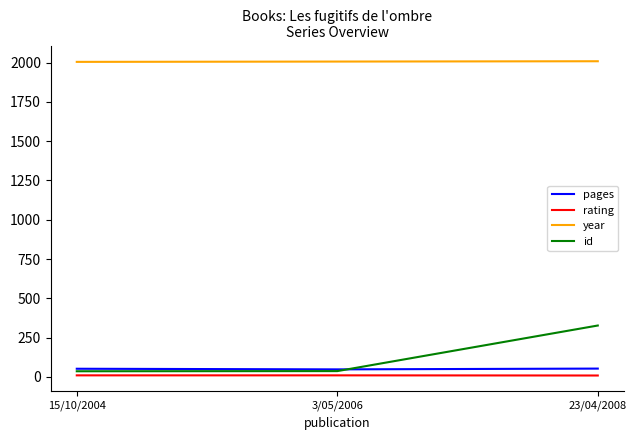

Count the number of data series in this chart.

4